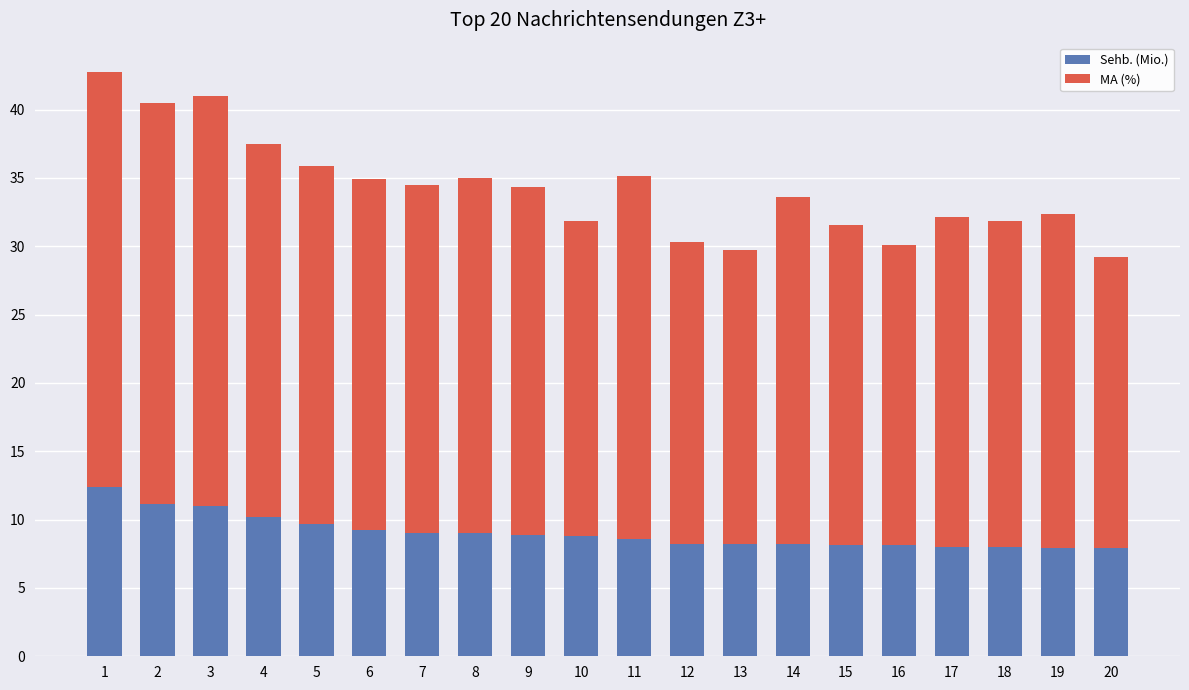

What is the difference between the Sehb. (Mio.) values at 1 and 10?

3.6